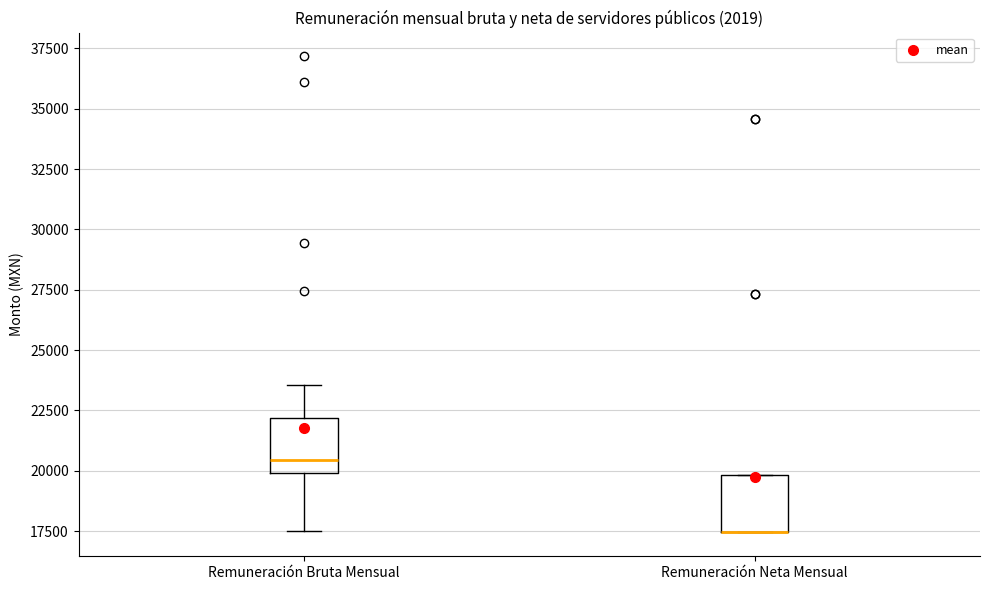

Reading left to right, read every box against the y-axis: the position of its median line, the range the box covers, and the ends of its whiskers. The values are not printed on the chart, so give them approximately, as read against the axis.

Remuneración Bruta Mensual: median 20500, box 20000 to 22000, whiskers 17500 to 23500
Remuneración Neta Mensual: median 17500 (drawn on the box's lower edge), box 17500 to 20000, whiskers 17500 to 20000